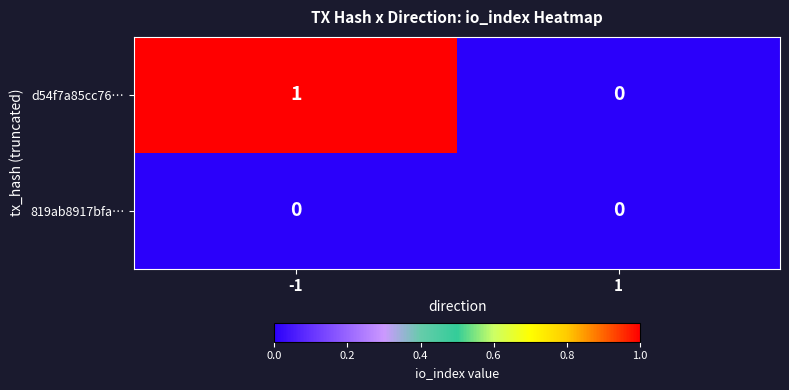

Rank the series at -1 from highest to lowest value.

d54f7a85cc76…, 819ab8917bfa…